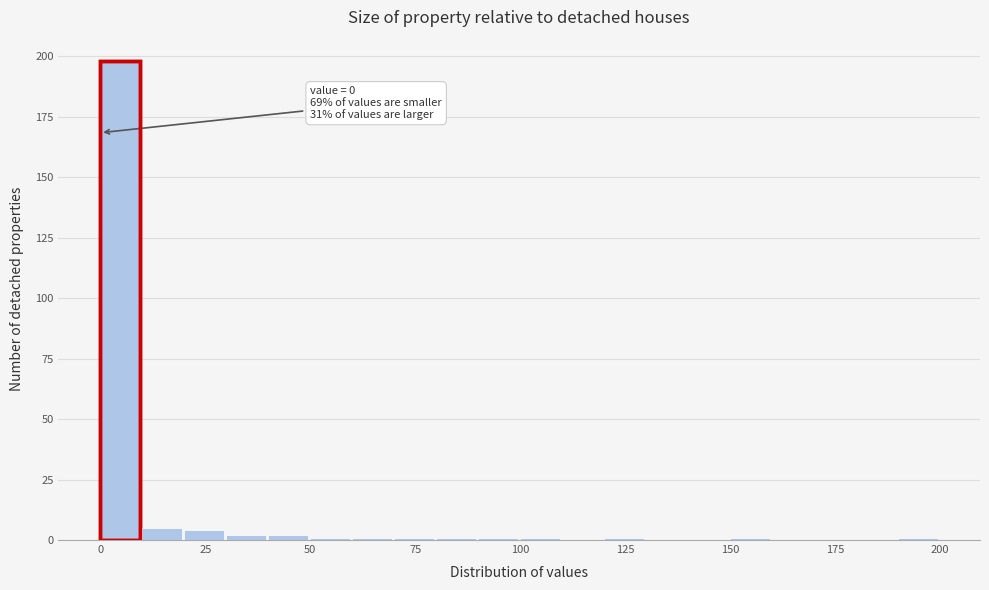

Read against the x-axis, roughly where is the centre of the tallest bar?

5